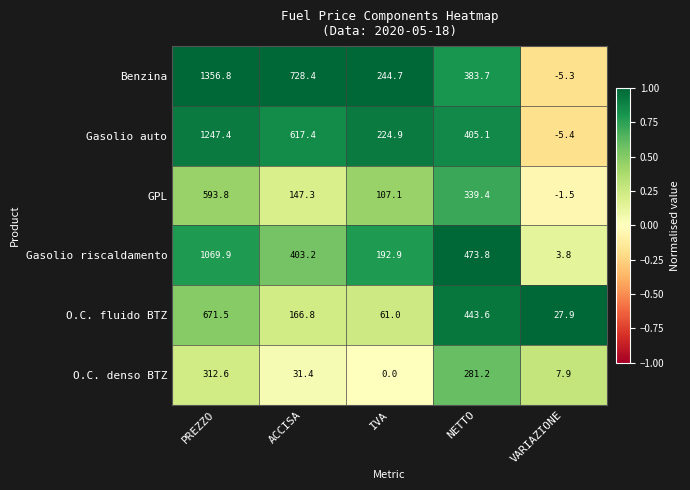

What is the spread (max minus min) of values at PREZZO?

1044.2